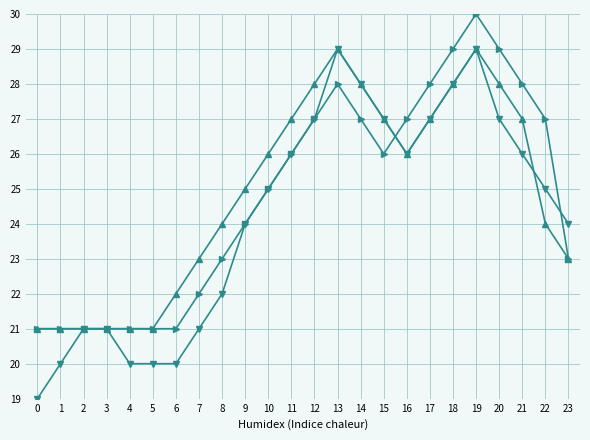

How many data points does each series have?

24